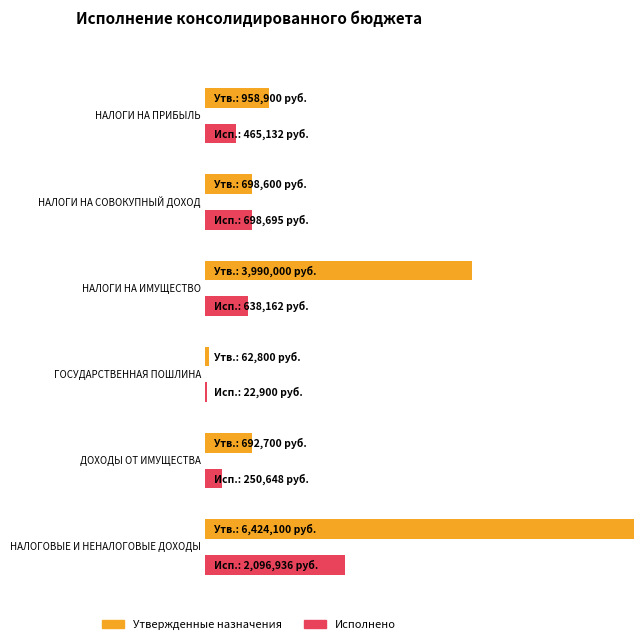

Are the bars grouped side by side (vs. stacked)?

Yes